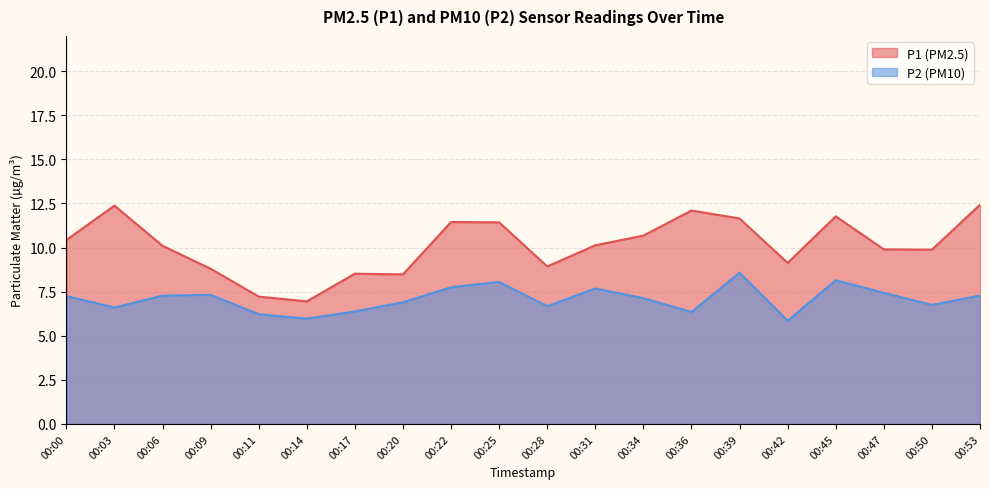

How many data points in P2 are less than 7?

9